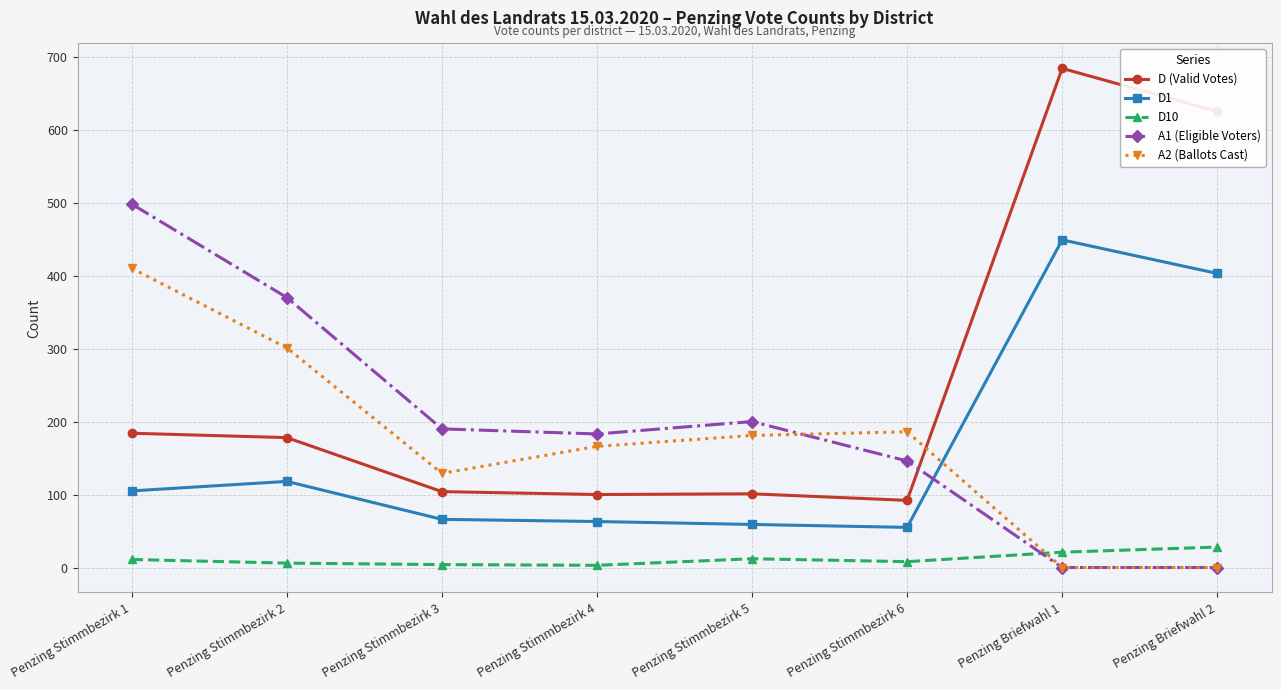

What are all the series names shown in the legend?

D (Valid Votes), D1, D10, A1 (Eligible Voters), A2 (Ballots Cast)